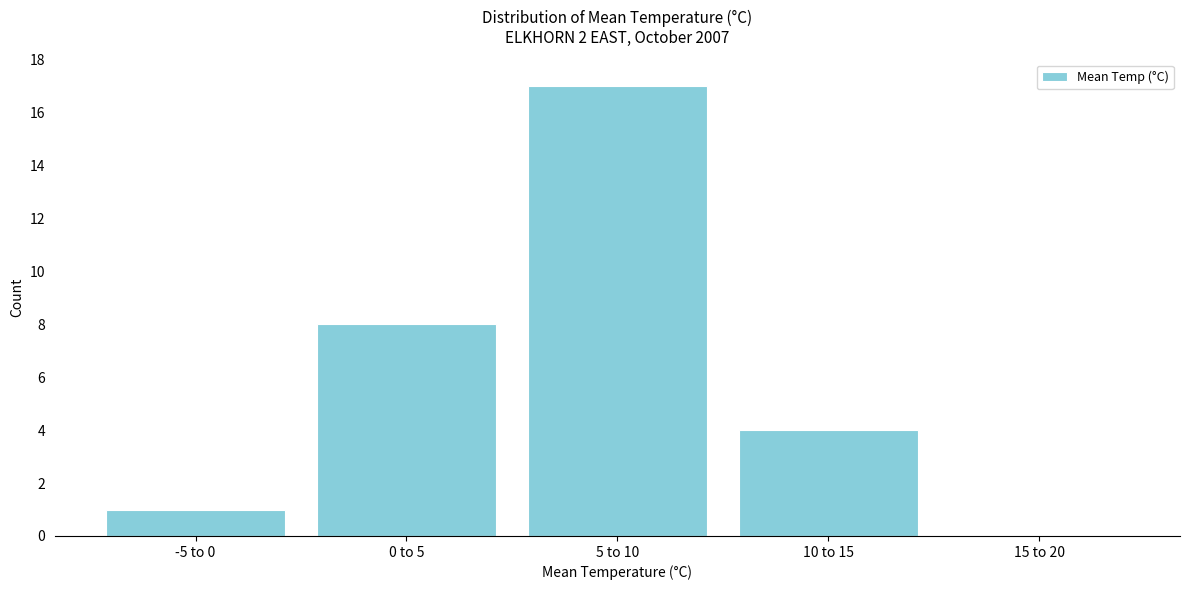

Reading right to left, extract all data points from this chart.

15 to 20=0	10 to 15=4	5 to 10=17	0 to 5=8	-5 to 0=1